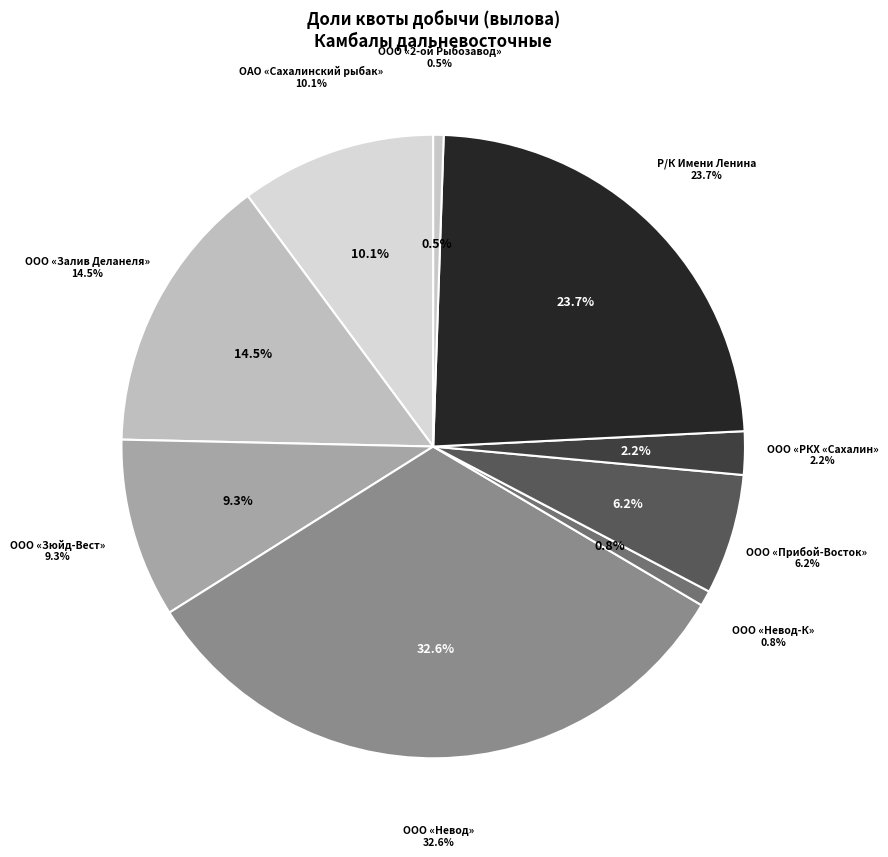

Which slice is the largest?

ООО «Невод»